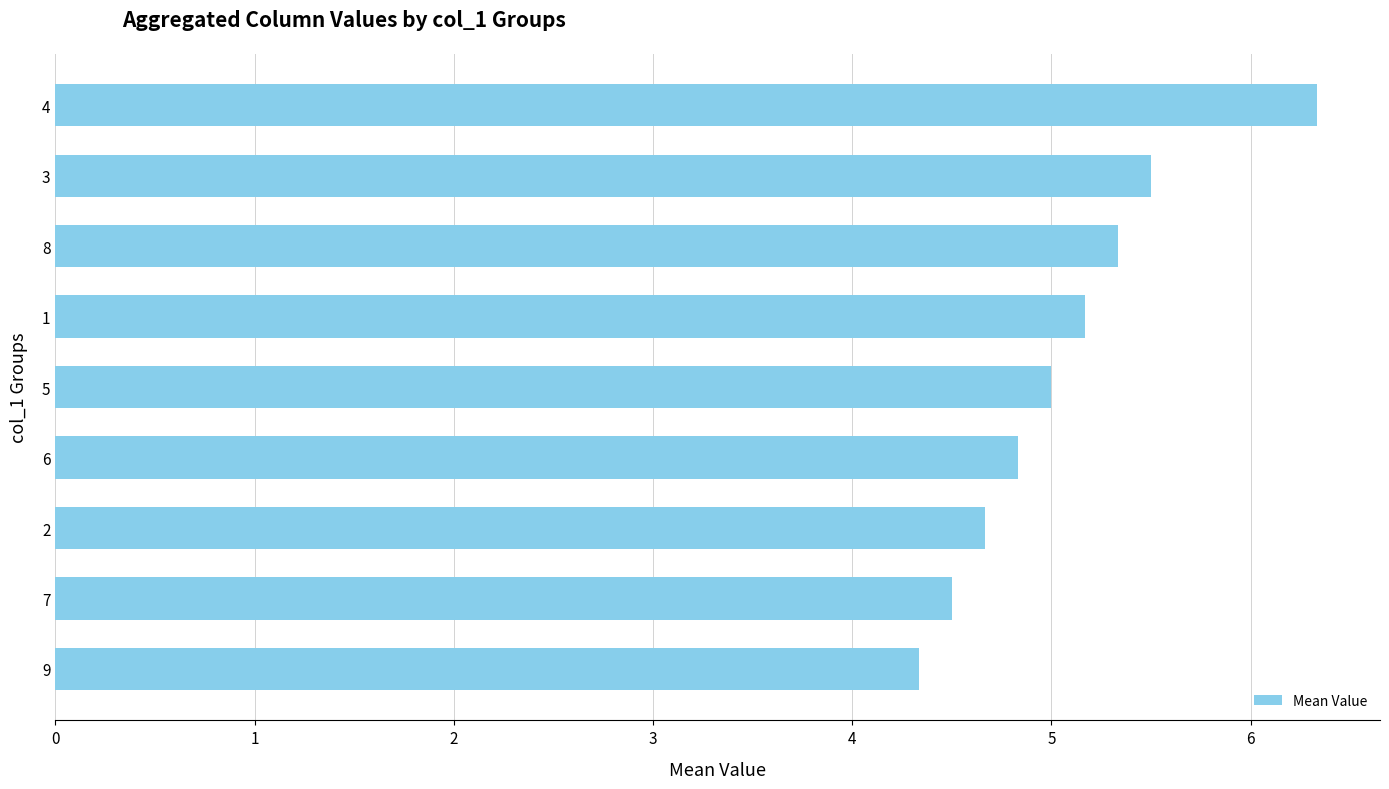

What is the difference between the maximum and minimum values?

2.0